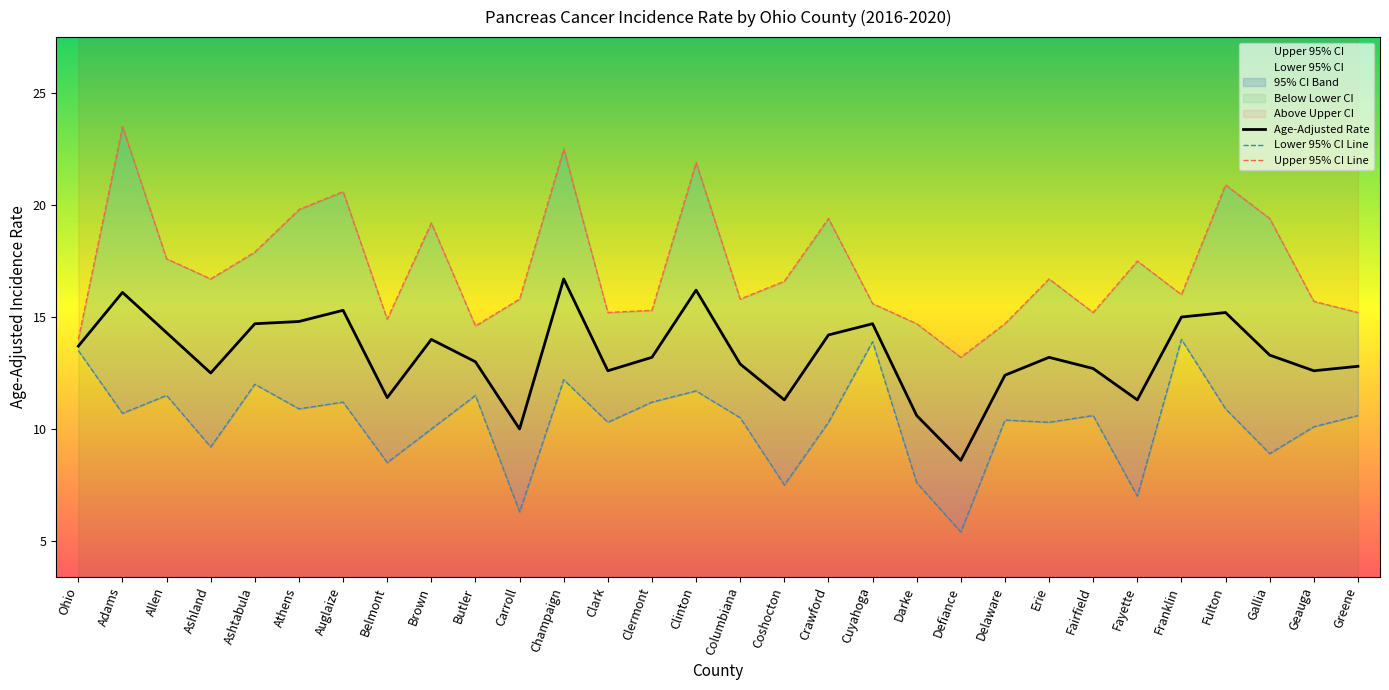

The value of Lower 95% CI Line at Athens is 10.9. True or false?

True